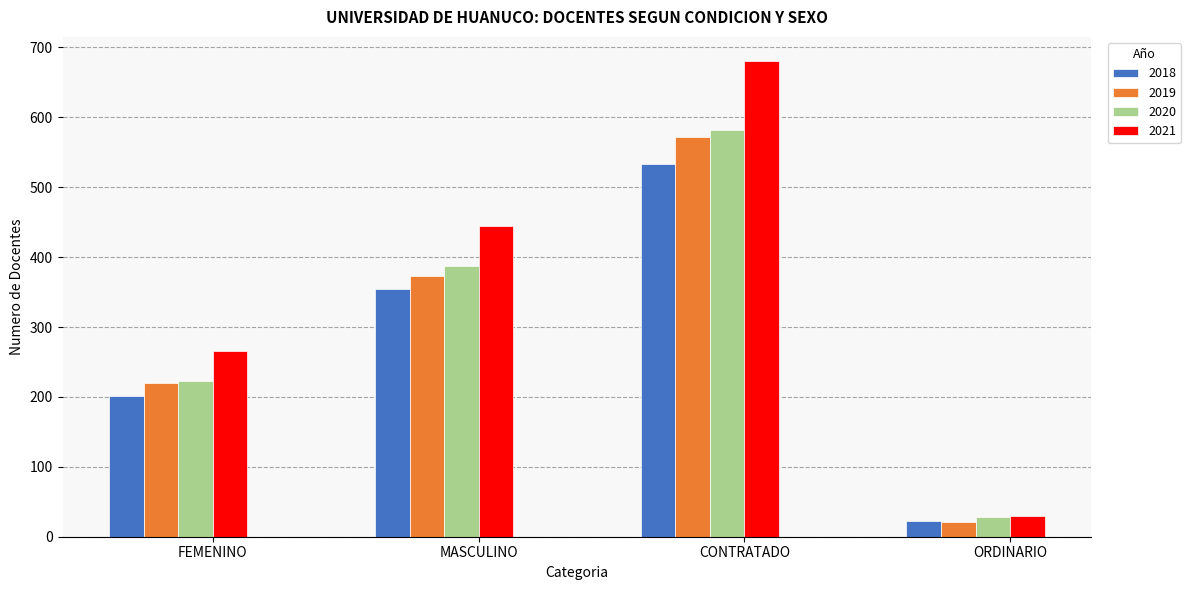

At which category is the sum across all series the highest?

CONTRATADO